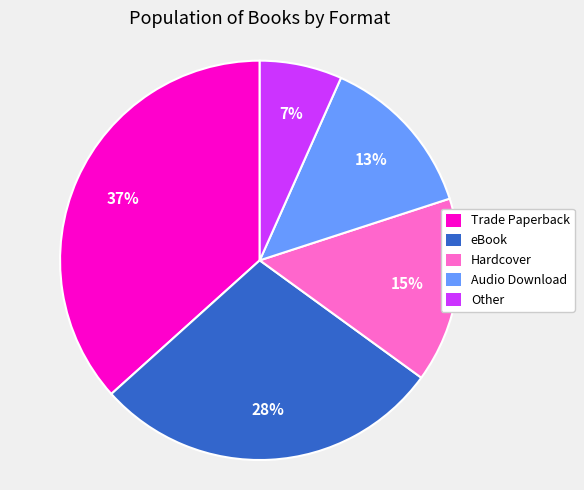

Which category has the smallest portion of the pie?

Other